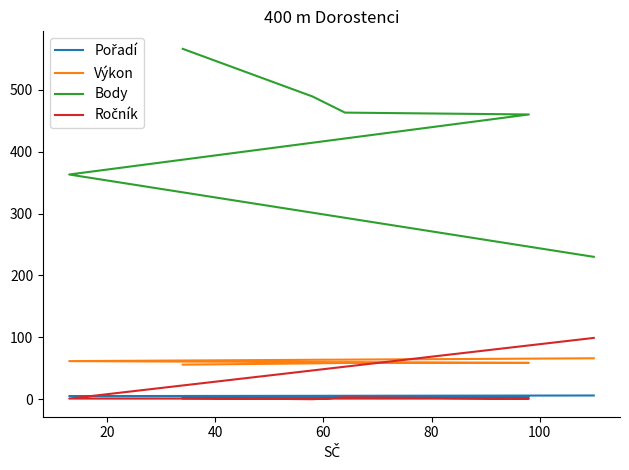

True or false: Pořadí and Body cross at least once.

False